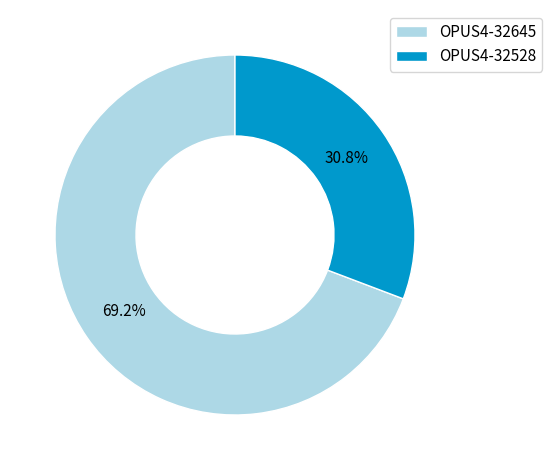

To the nearest percent, what percentage of the pie is OPUS4-32645?

69%